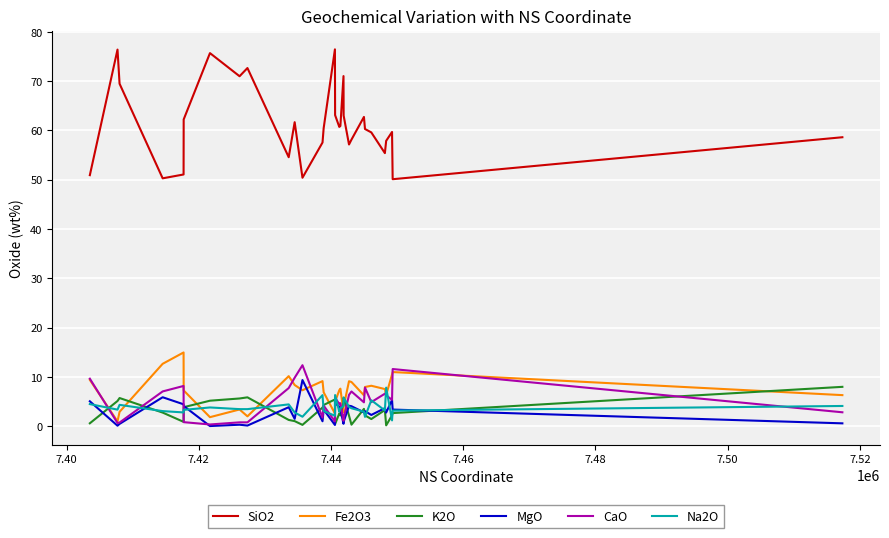

True or false: Fe2O3 and SiO2 cross at least once.

False